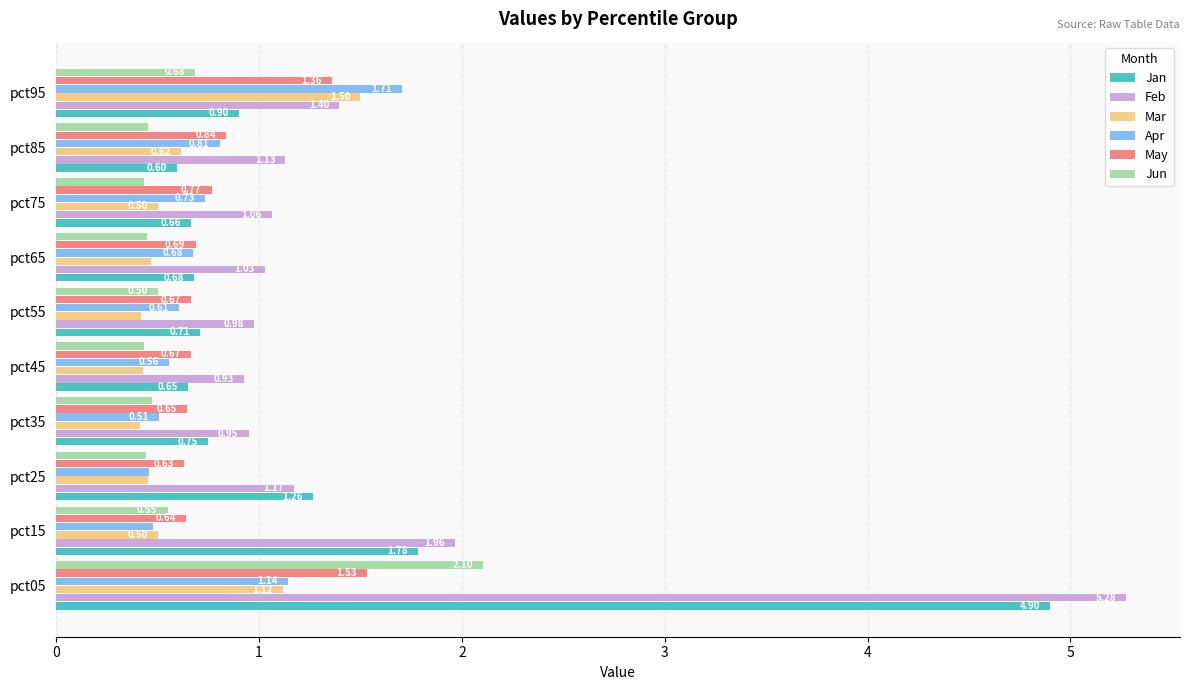

What are all the series names shown in the legend?

Jan, Feb, Mar, Apr, May, Jun